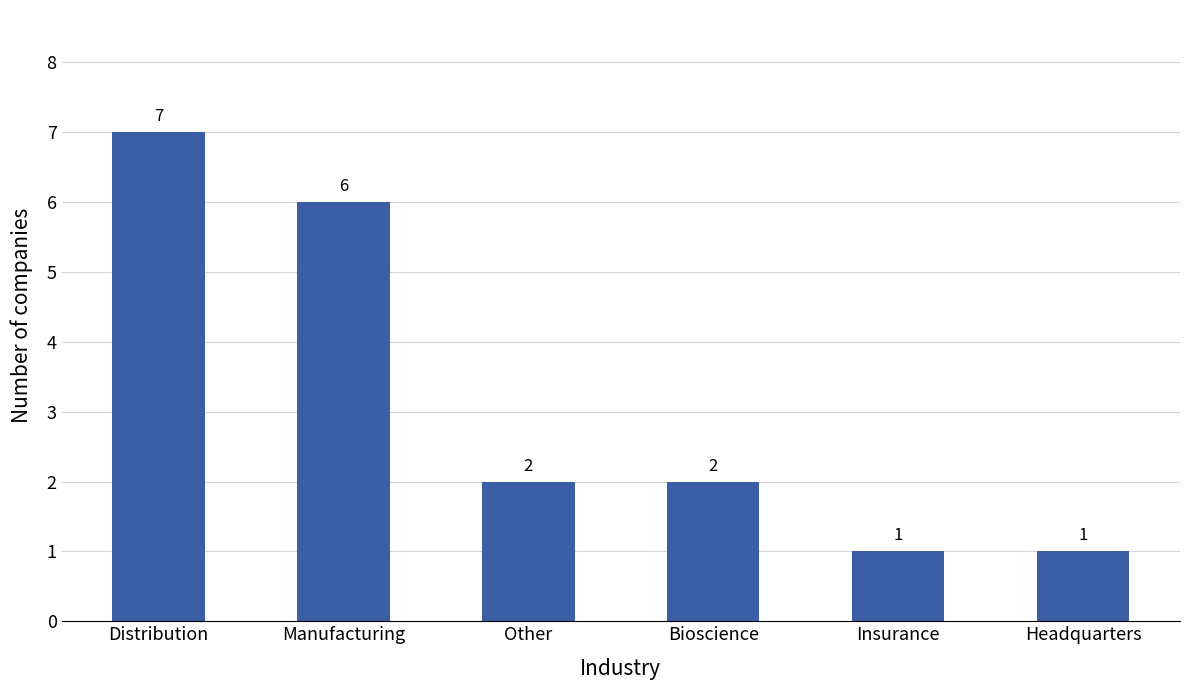

Approximately how many times larger is the value at Insurance compared to Headquarters?

1.0